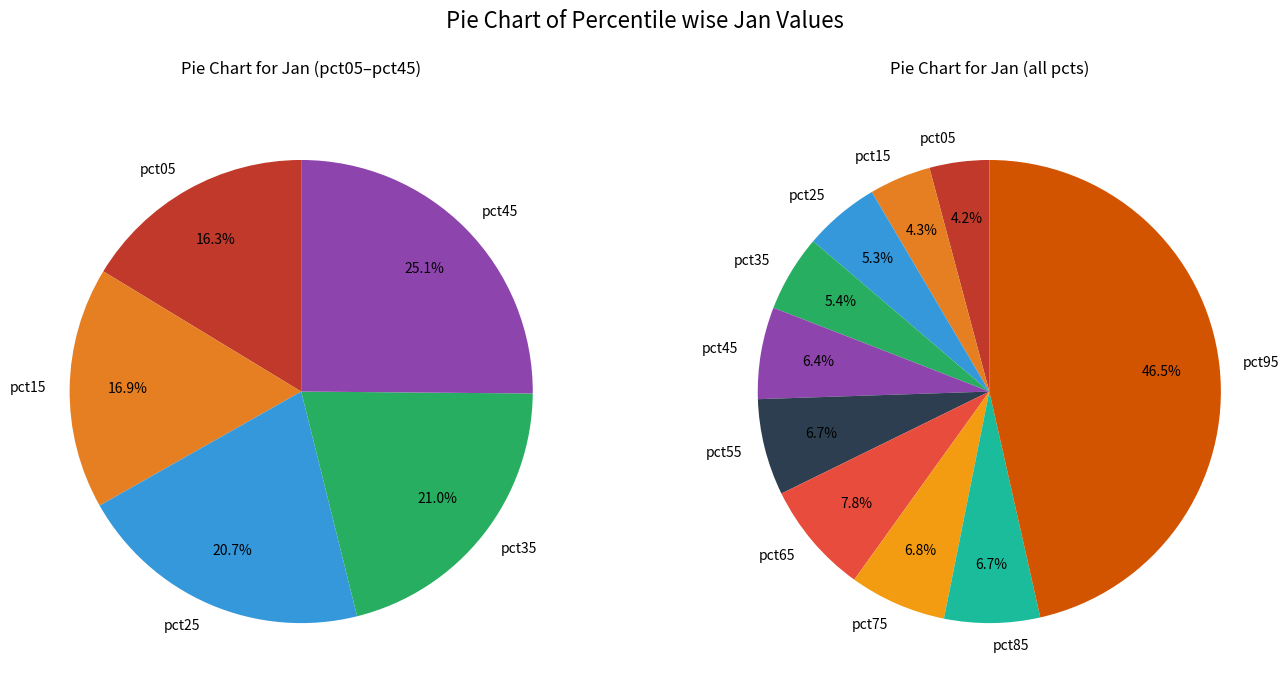

To the nearest percent, what percentage of the pie is pct65?

8%